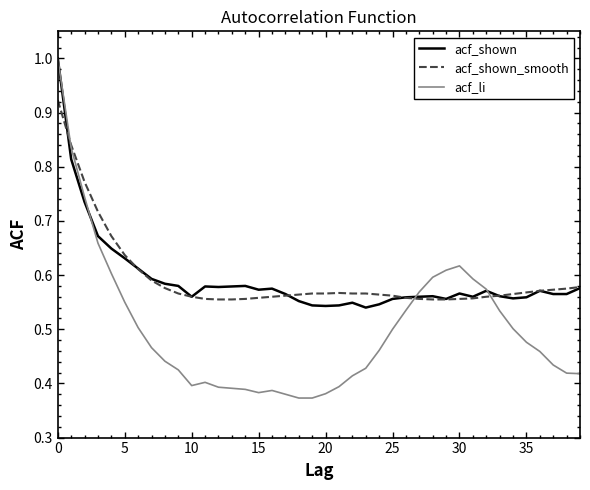

Which series has the largest range (max minus min)?

acf_li